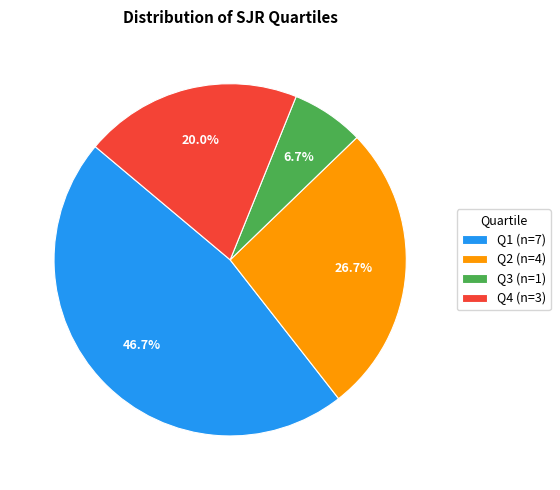

Which slice is the smallest?

Q3